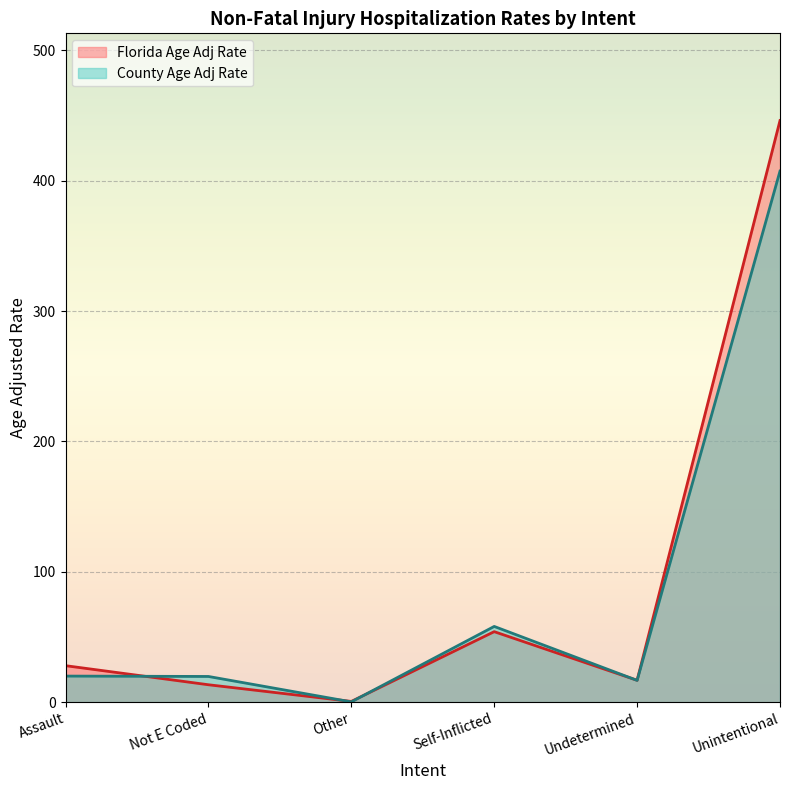

At which category does the chart reach its minimum across all series?

Other